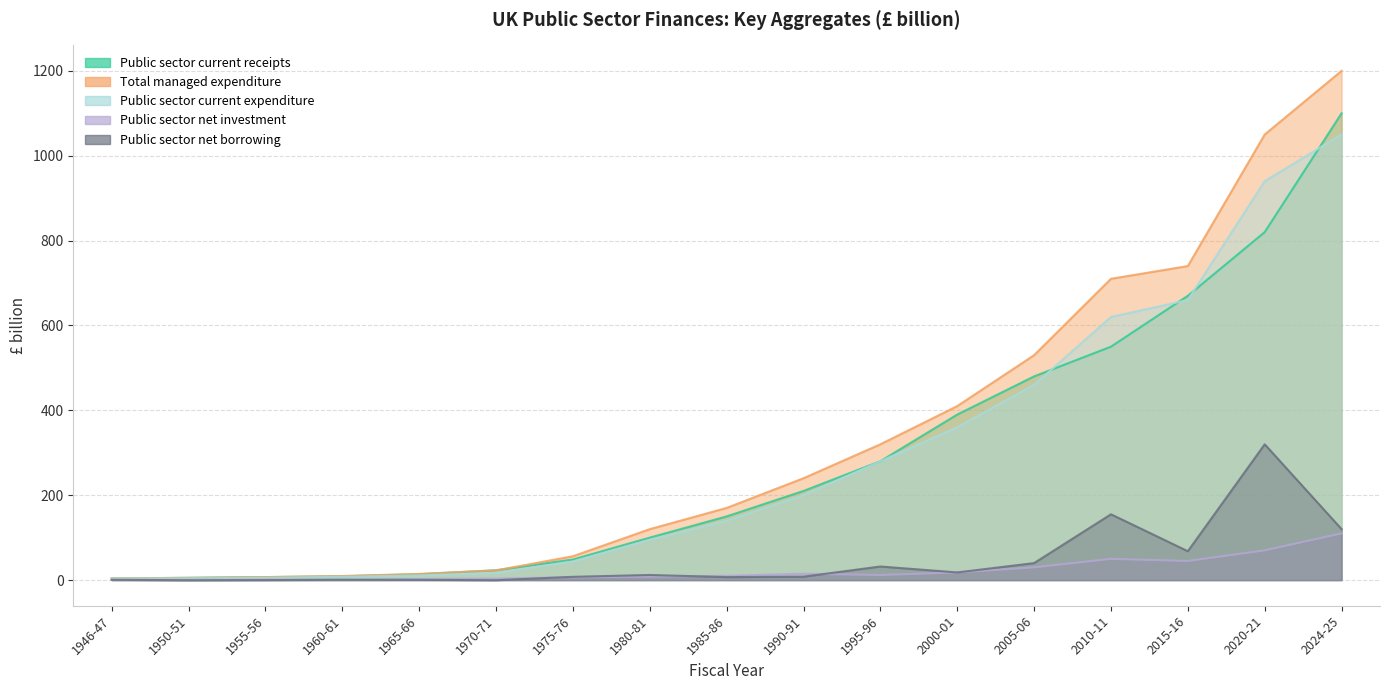

At which category is the sum across all series the highest?

2024-25